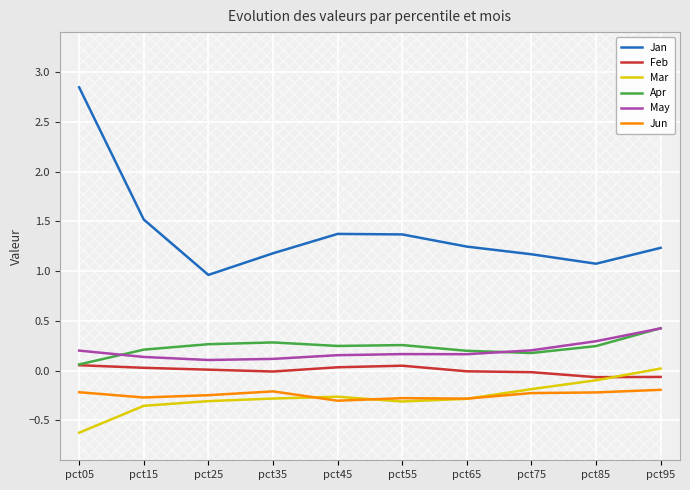

What is the highest value of the May series?

0.4